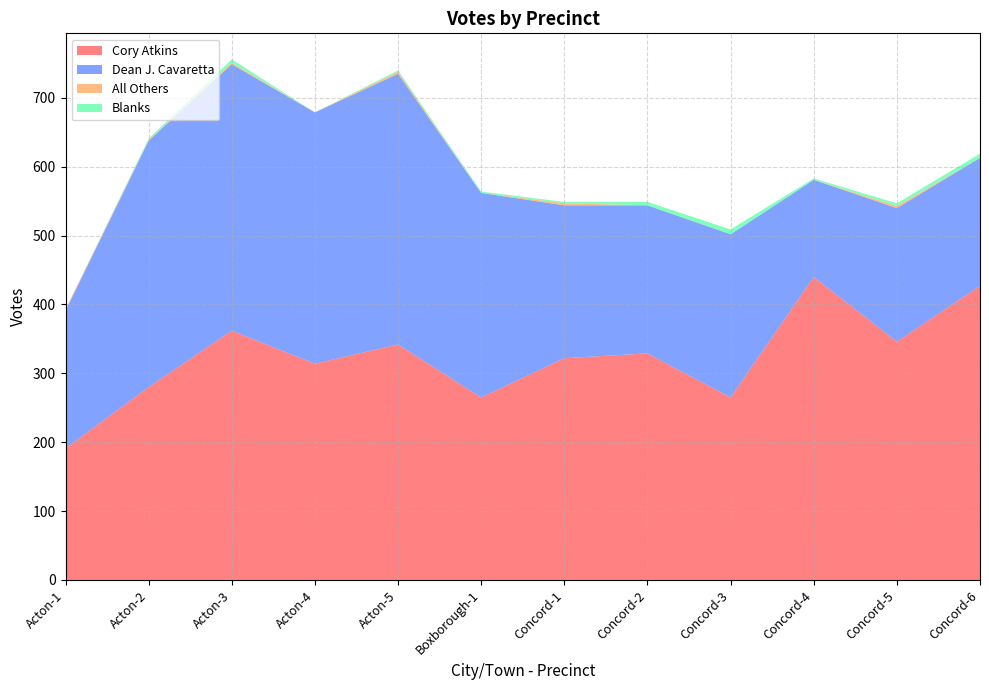

Reading right to left, transcribe all the data shown in this chart.

Cory Atkins: Concord-6=427	Concord-5=346	Concord-4=440	Concord-3=265	Concord-2=329	Concord-1=322	Boxborough-1=265	Acton-5=342	Acton-4=314	Acton-3=362	Acton-2=280	Acton-1=191
Dean J. Cavaretta: Concord-6=186	Concord-5=194	Concord-4=141	Concord-3=237	Concord-2=215	Concord-1=222	Boxborough-1=297	Acton-5=393	Acton-4=365	Acton-3=387	Acton-2=358	Acton-1=200
All Others: Concord-6=0	Concord-5=3	Concord-4=0	Concord-3=0	Concord-2=0	Concord-1=3	Boxborough-1=0	Acton-5=3	Acton-4=0	Acton-3=2	Acton-2=1	Acton-1=2
Blanks: Concord-6=6	Concord-5=4	Concord-4=2	Concord-3=7	Concord-2=5	Concord-1=2	Boxborough-1=2	Acton-5=2	Acton-4=0	Acton-3=5	Acton-2=2	Acton-1=0